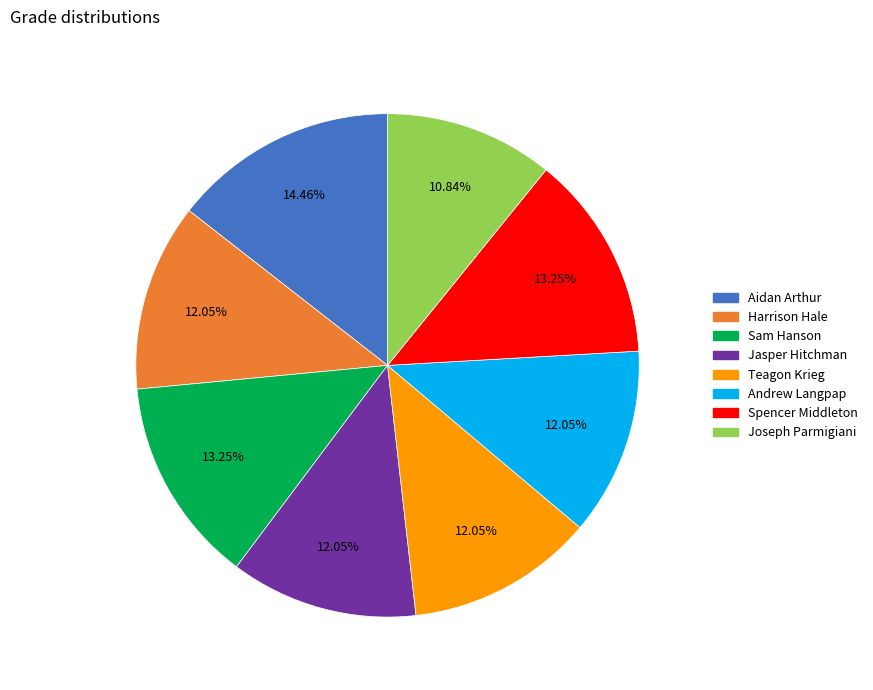

How many segments does this pie chart have?

8